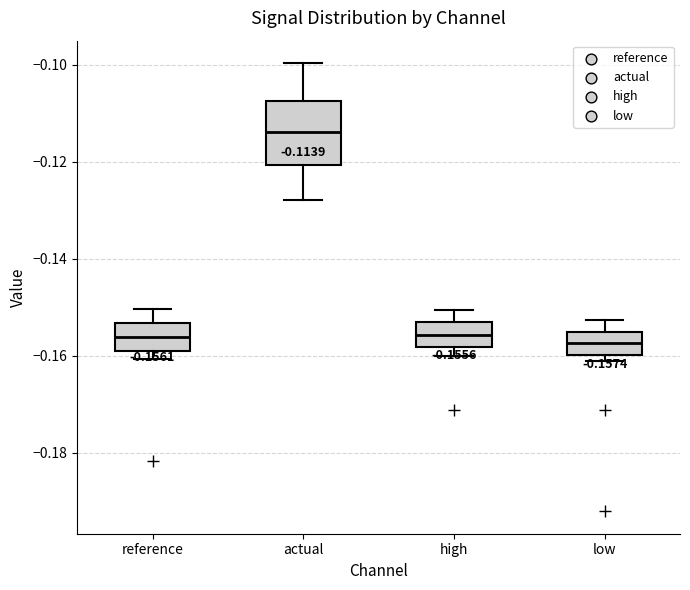

Comparing the boxes themselves (not the whiskers), which one is the tallest?

actual